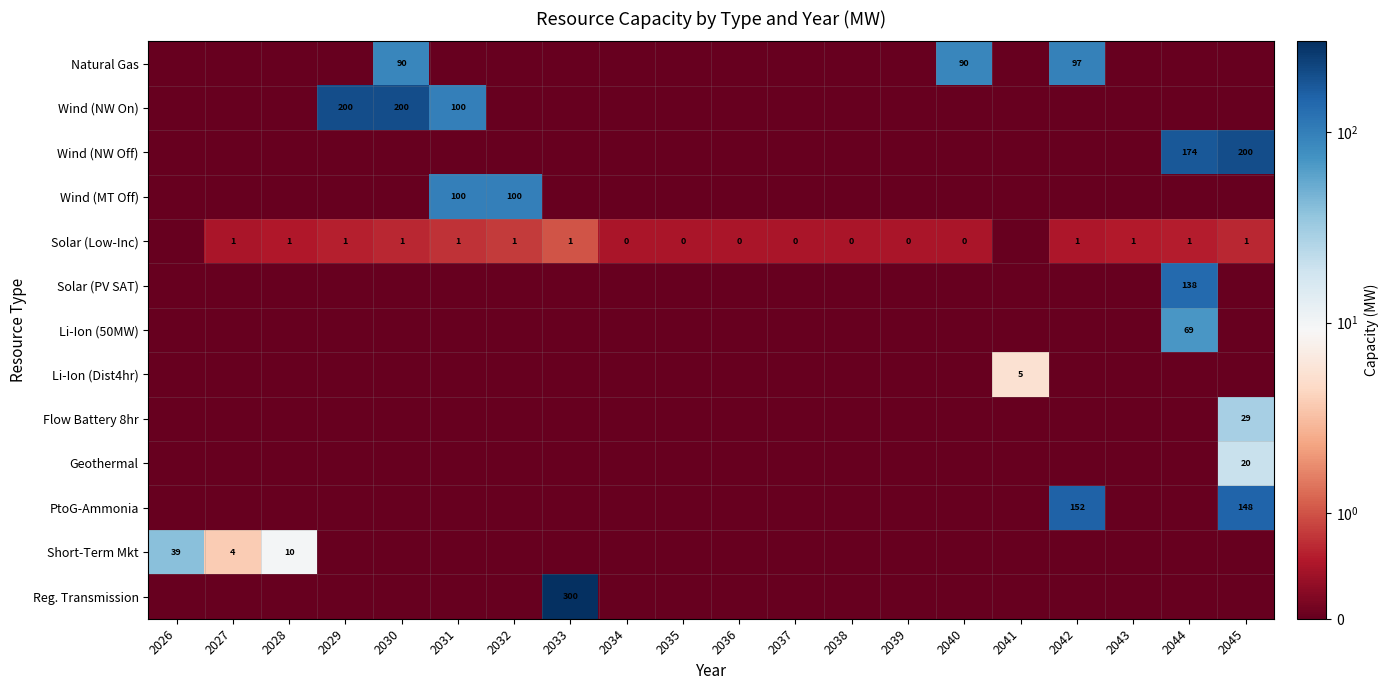

The value of Wind (NW On) at 2030 is 200. True or false?

True